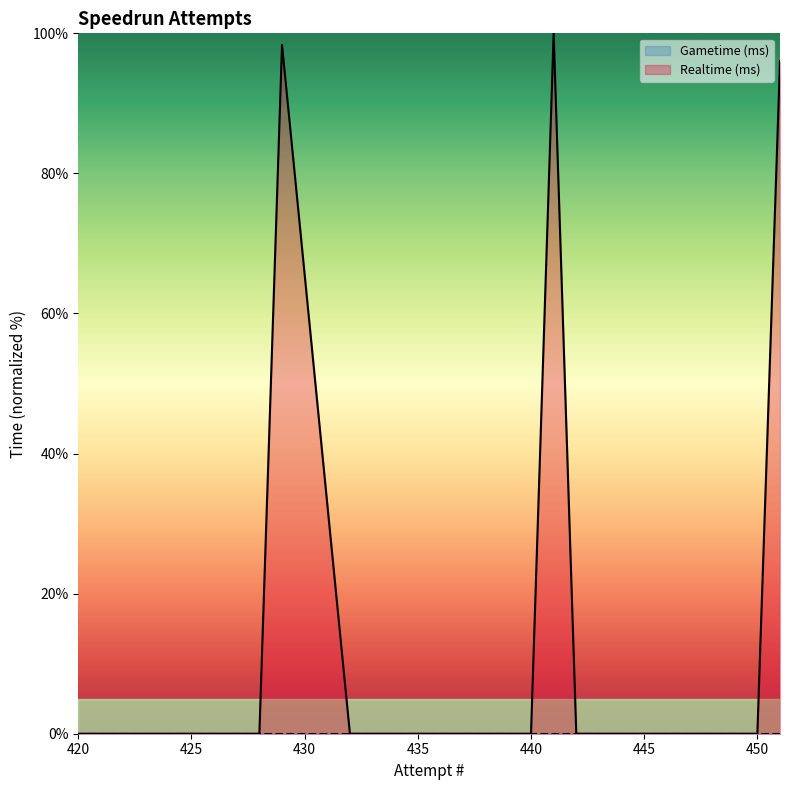

Which series has the largest total across all categories?

Realtime (ms)